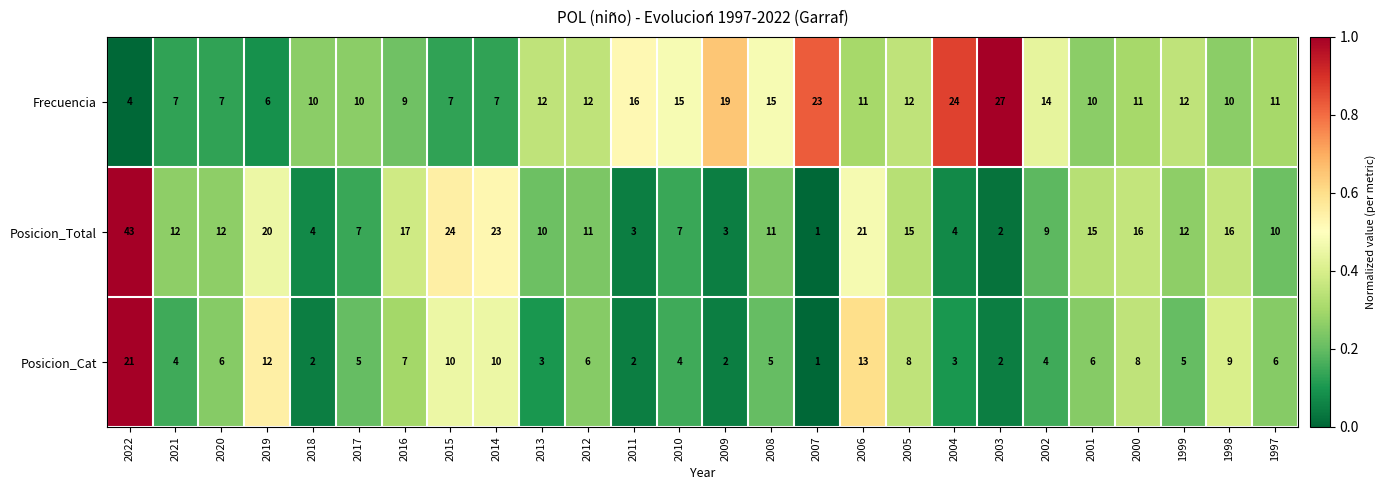

At which label does Posicion_Cat first exceed 6?

2022